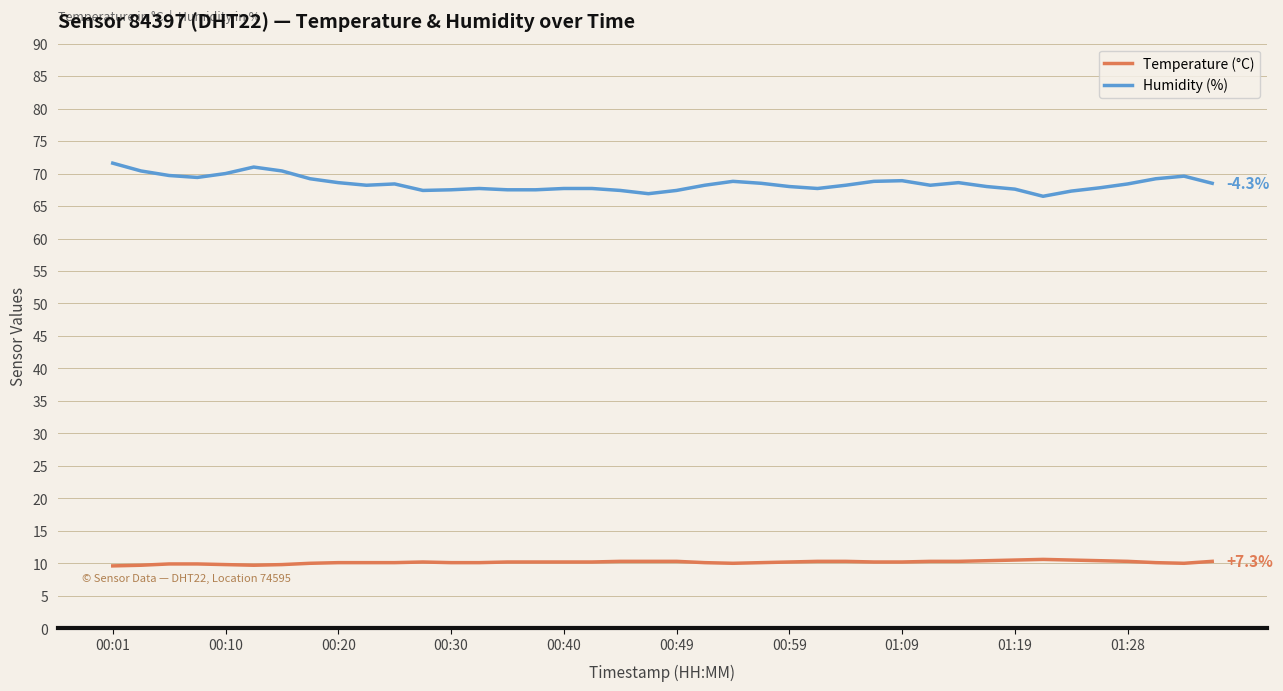

How many lines are shown in the chart?

2